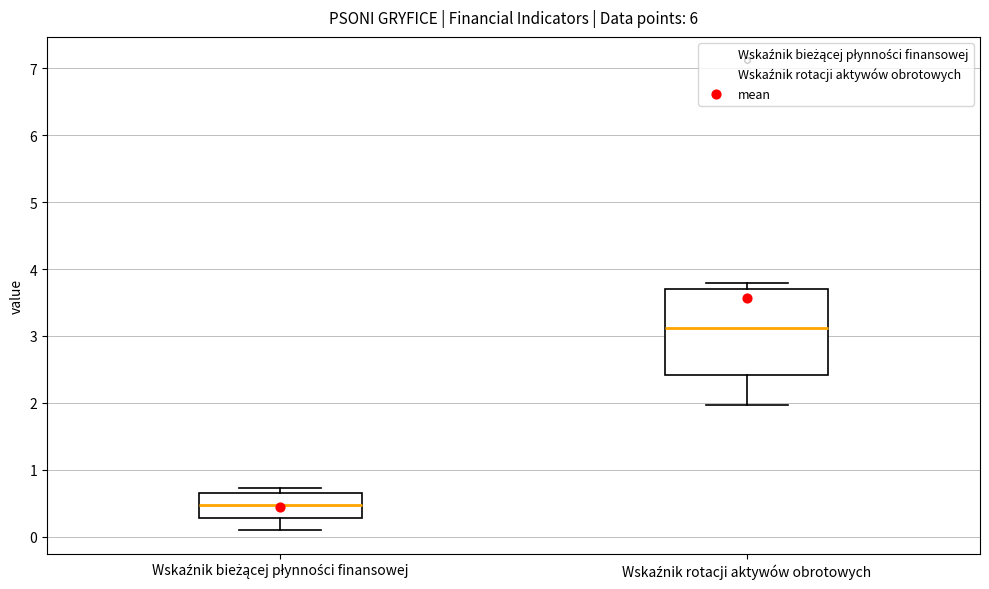

Comparing the boxes themselves (not the whiskers), which one is the tallest?

Wskaźnik rotacji aktywów obrotowych